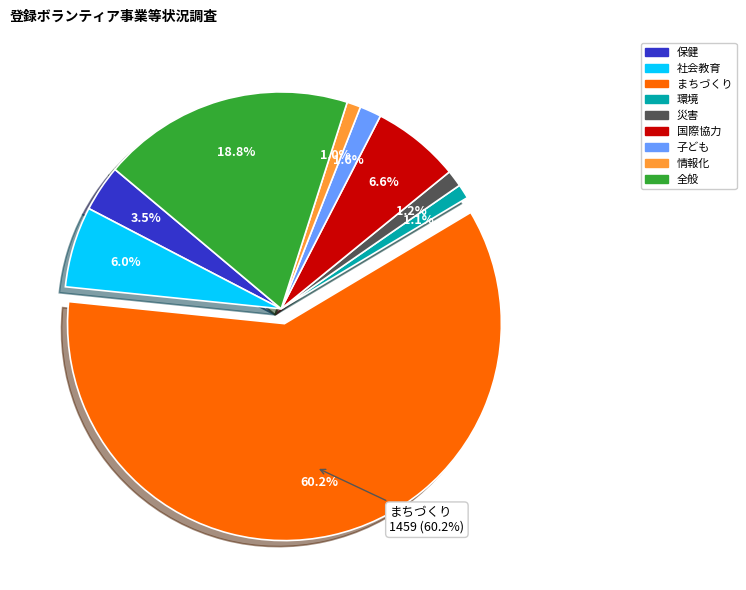

How many segments does this pie chart have?

9